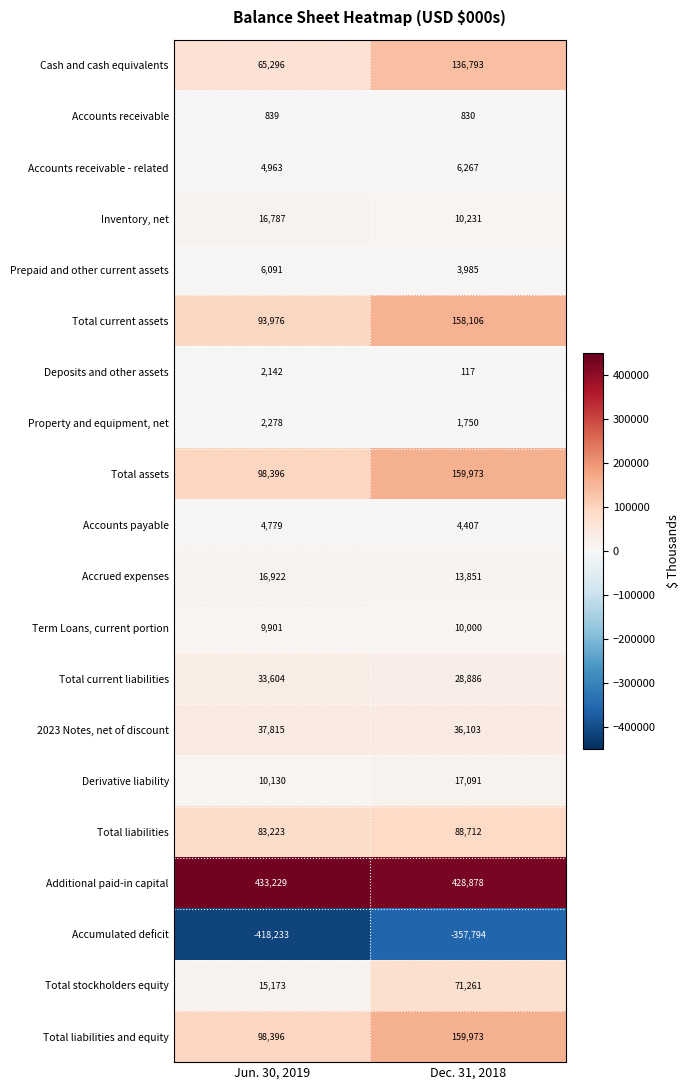

The value of Inventory, net at Dec. 31, 2018 is 10231. True or false?

True